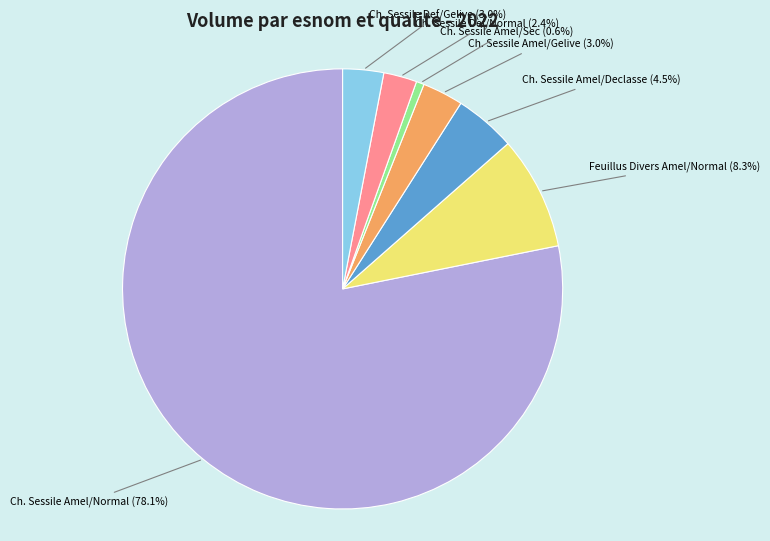

Which slice is the smallest?

Ch. Sessile Amel/Sec